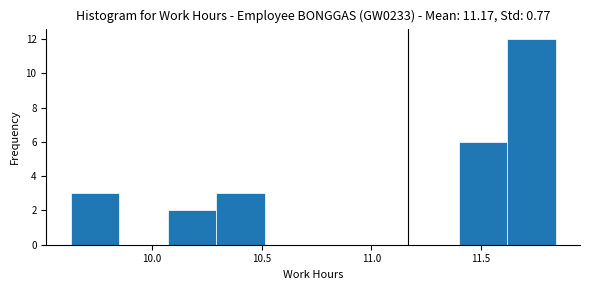

Reading left to right, list every bar in this chart as the range it spans on the x-axis followed by its height. Neither the bar edges nor the heights are printed on the chart, so give them approximately, as read against the axes.

9.65 to 9.85: 3
9.85 to 10.05: 0
10.05 to 10.30: 2
10.30 to 10.50: 3
10.50 to 10.75: 0
10.75 to 10.95: 0
10.95 to 11.20: 0
11.20 to 11.40: 0
11.40 to 11.60: 6
11.60 to 11.85: 12